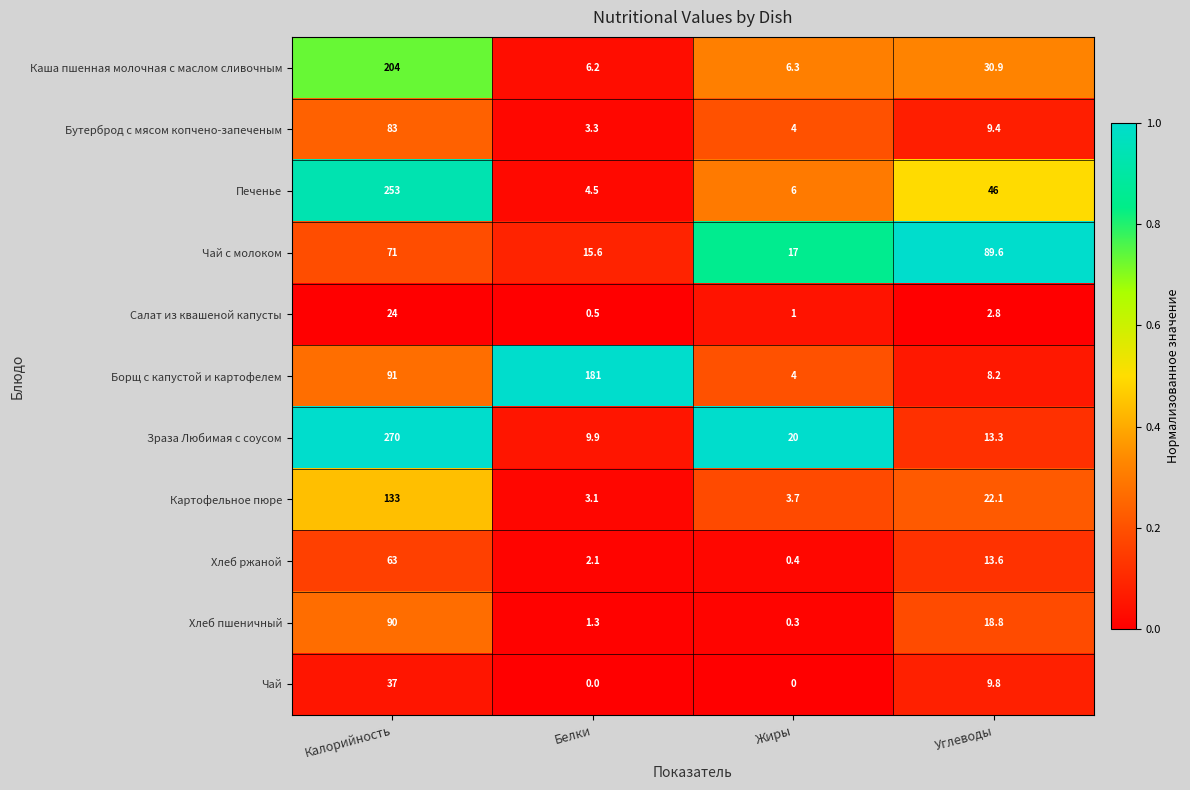

Rank the series by their maximum value, from highest to lowest.

Зраза Любимая с соусом, Печенье, Каша пшенная молочная с маслом сливочным, Борщ с капустой и картофелем, Картофельное пюре, Хлеб пшеничный, Чай с молоком, Бутерброд с мясом копчено-запеченым, Хлеб ржаной, Чай, Салат из квашеной капусты